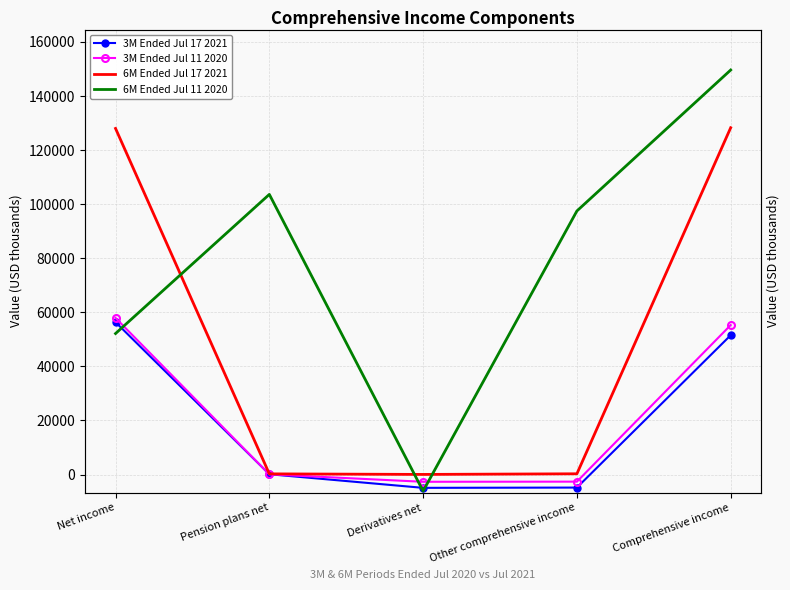

What is the spread (max minus min) of values at Pension plans net?

103566